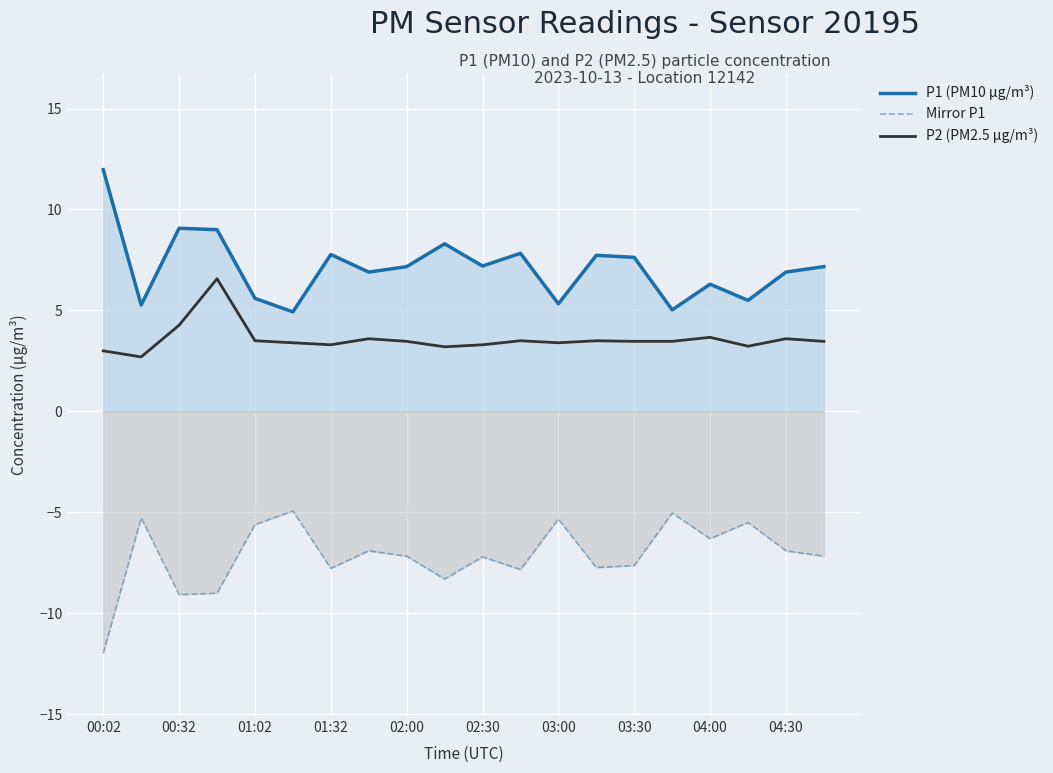

At which category does the chart reach its minimum across all series?

00:02